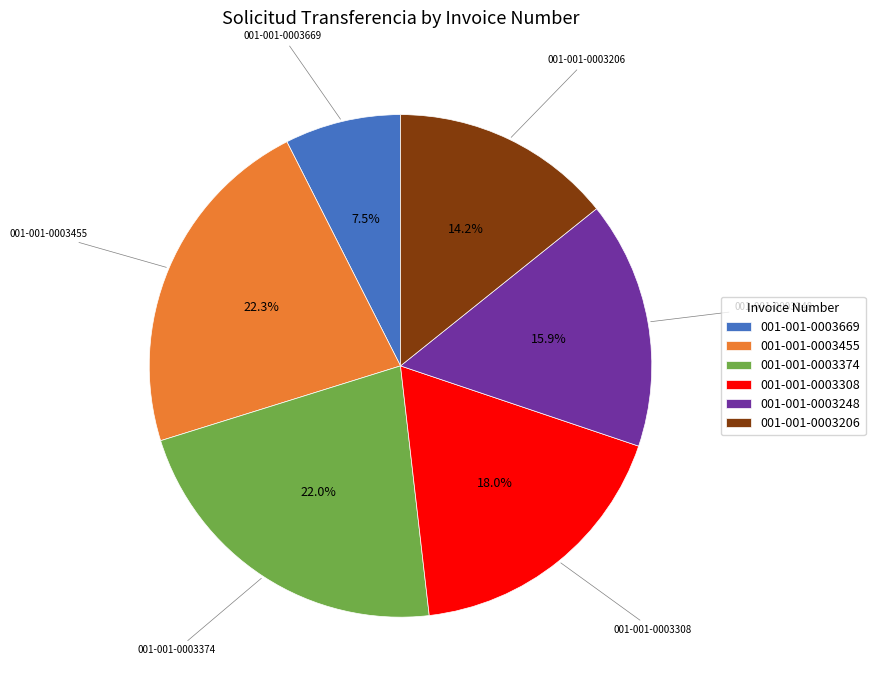

How much of the chart is everything except 001-001-0003248?

84.1%